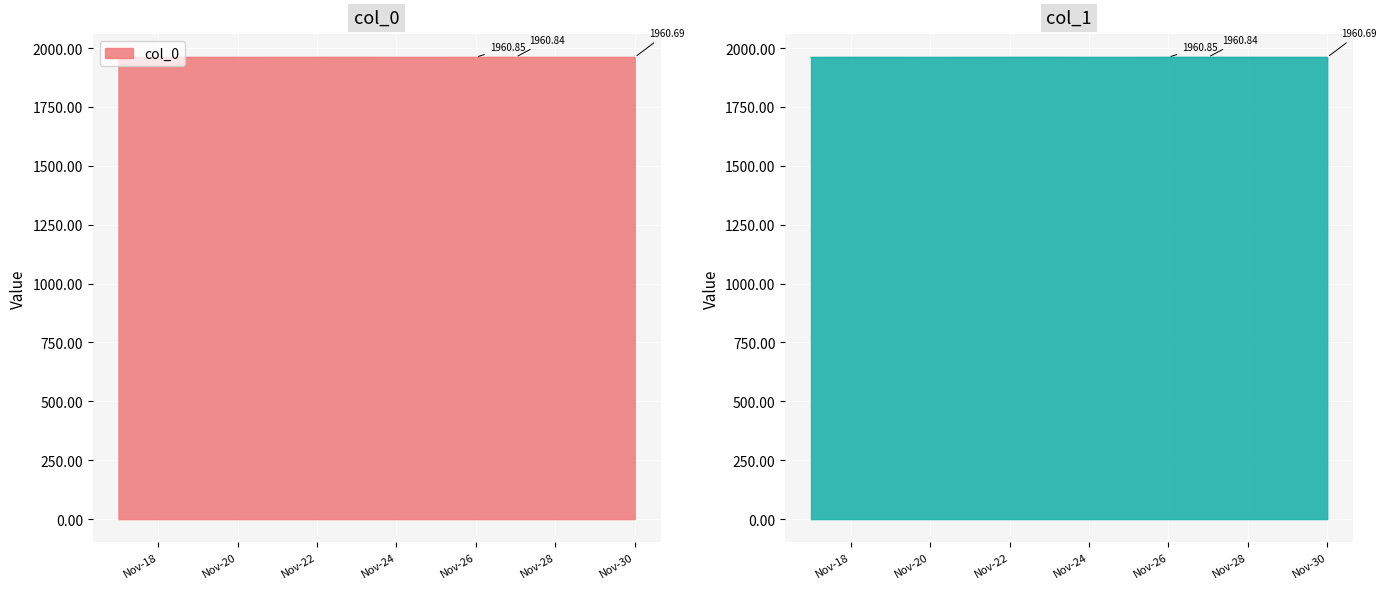

List the series in order of their peak value, highest first.

col_0, col_1